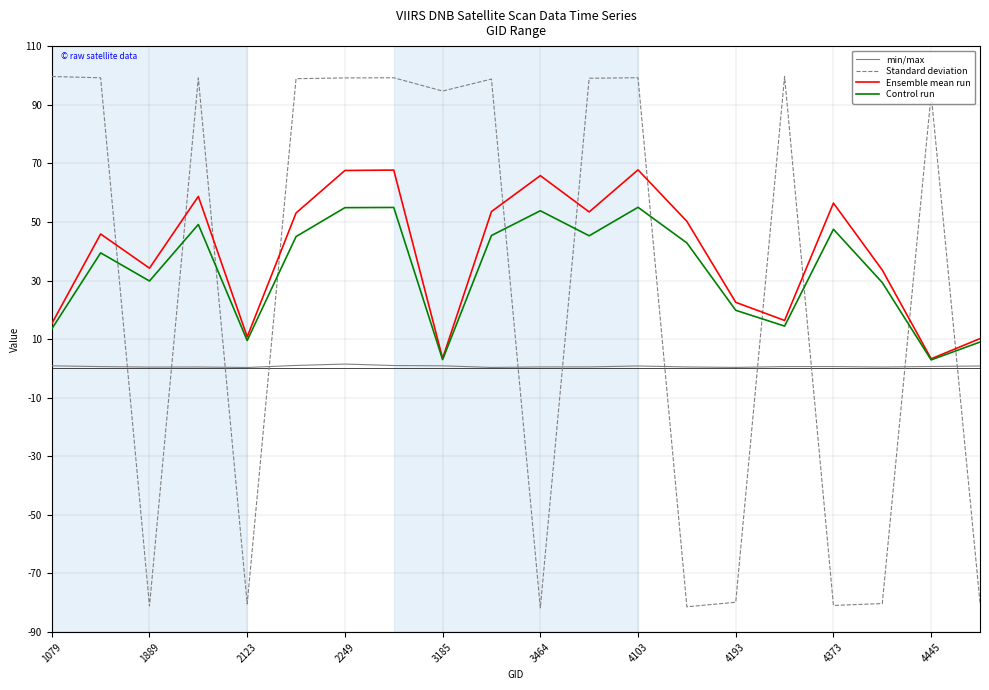

What is the greatest value displayed?

99.7